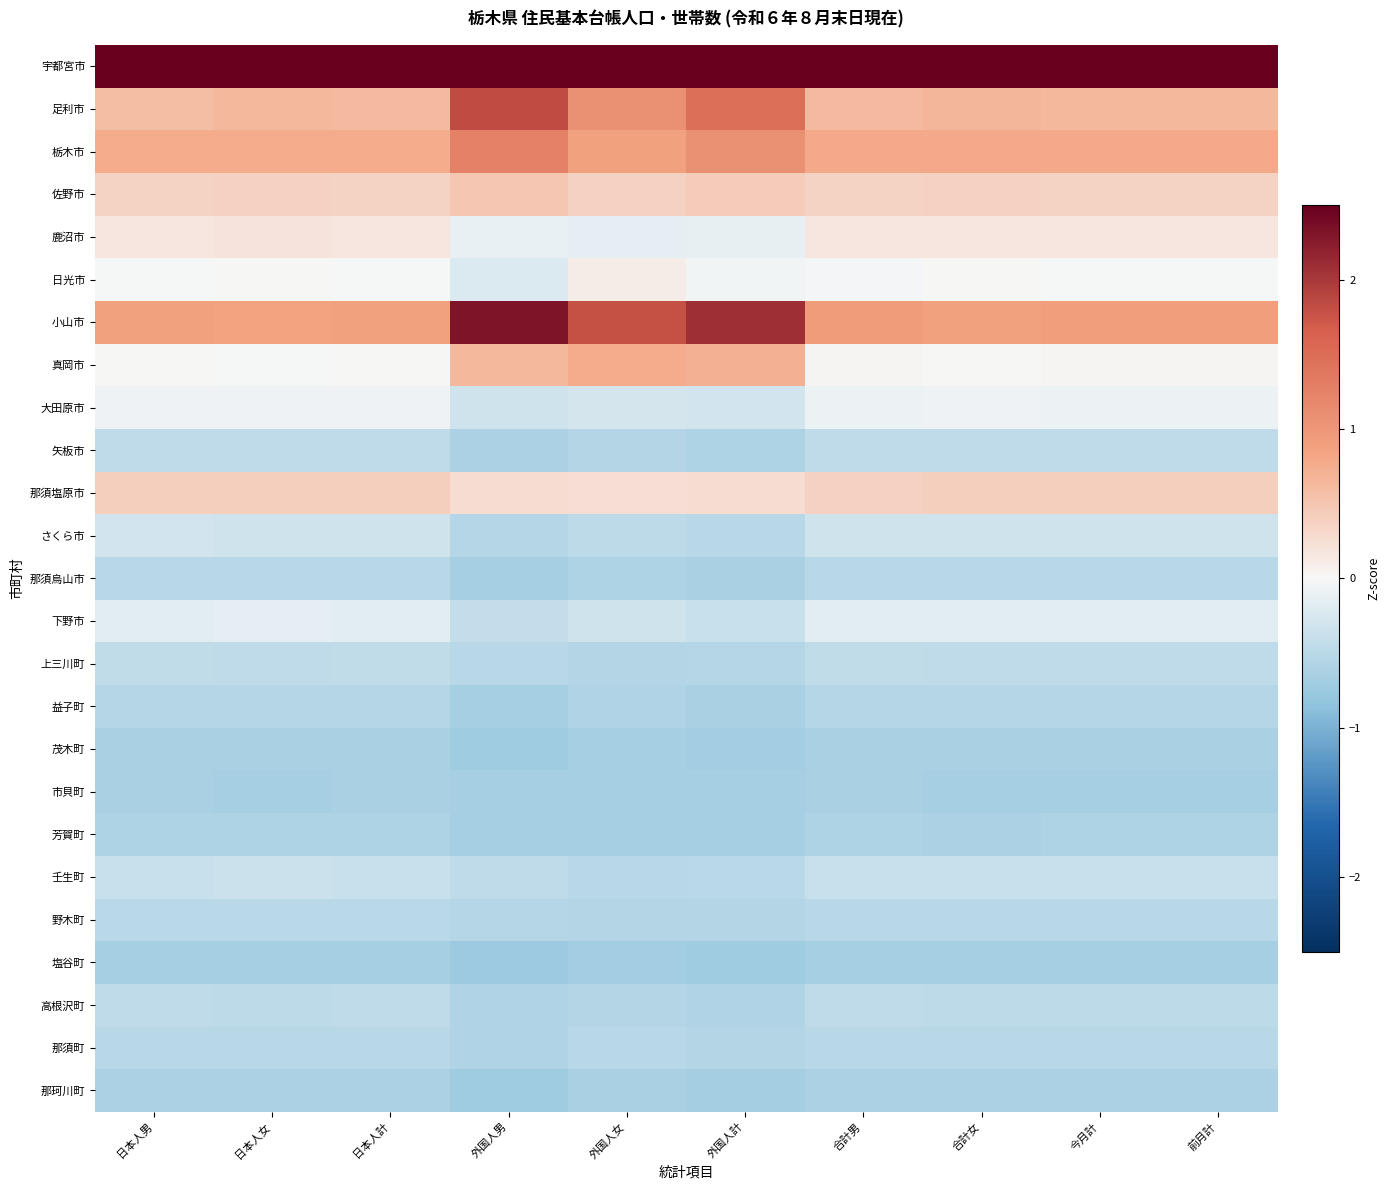

At which category does the chart reach its minimum across all series?

外国人男